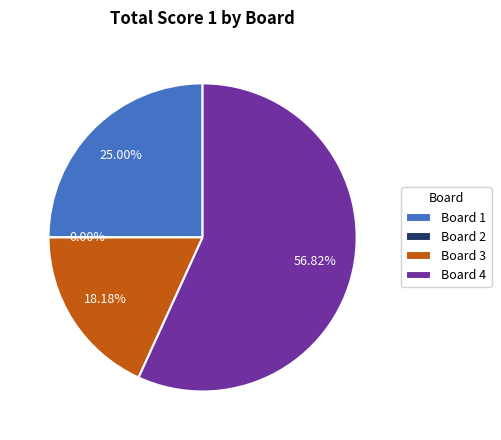

The Board 3 slice represents 18% of the pie. True or false?

True